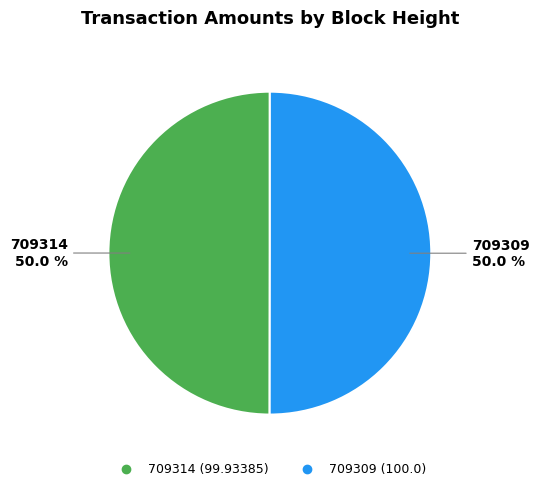

The 709309 slice represents 50% of the pie. True or false?

True